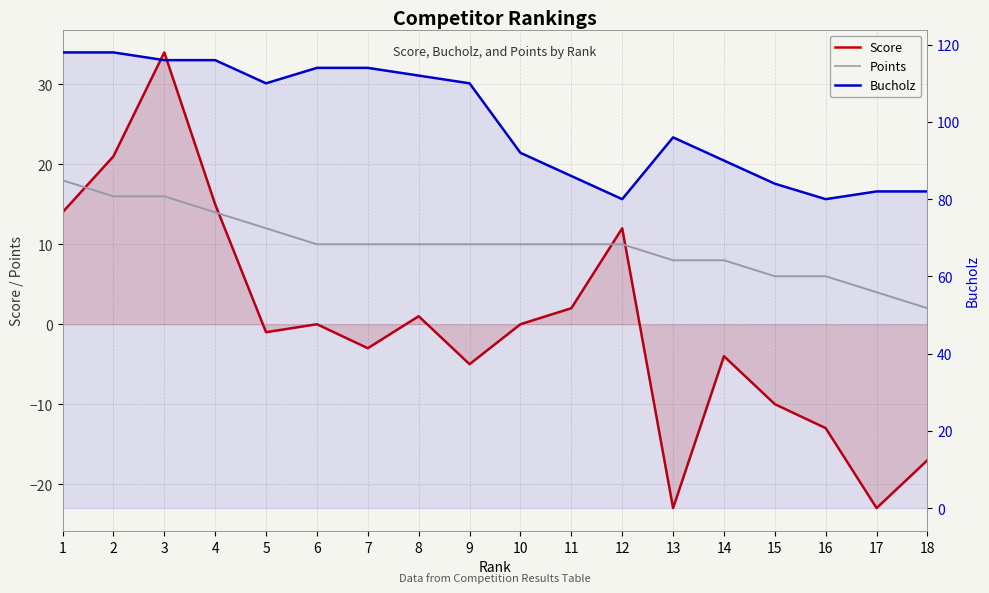

How many positive values does the Score series have?

7